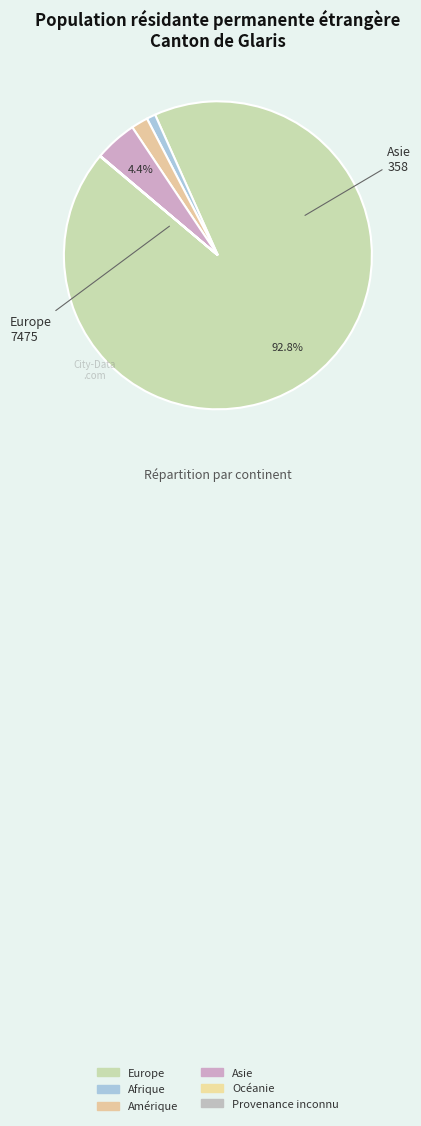

Does Europe account for over 50% of the chart?

Yes